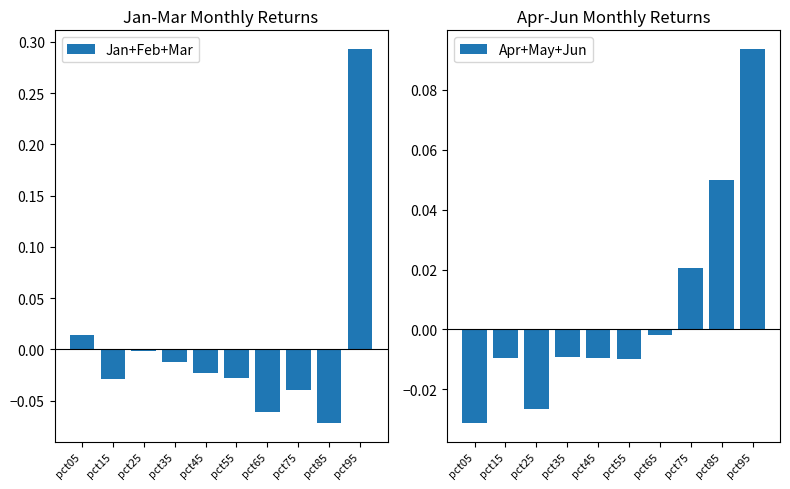

Reading left to right, transcribe all the data shown in this chart.

Jan+Feb+Mar: 0.0	-0.0	-0.0	-0.0	-0.0	-0.0	-0.1	-0.0	-0.1	0.3
Apr+May+Jun: -0.0	-0.0	-0.0	-0.0	-0.0	-0.0	-0.0	0.0	0.0	0.1